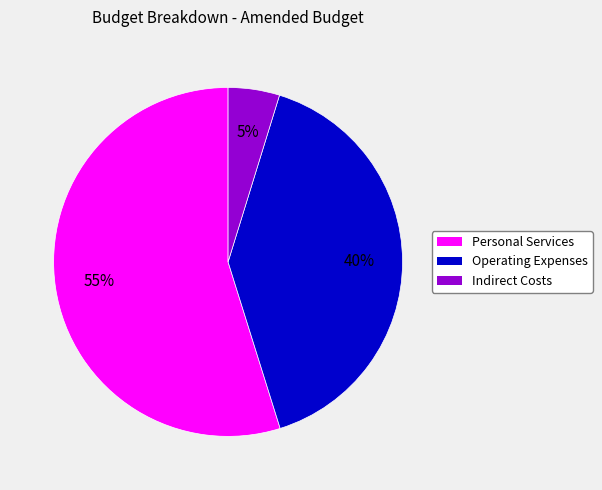

How many slices are in this pie chart?

3